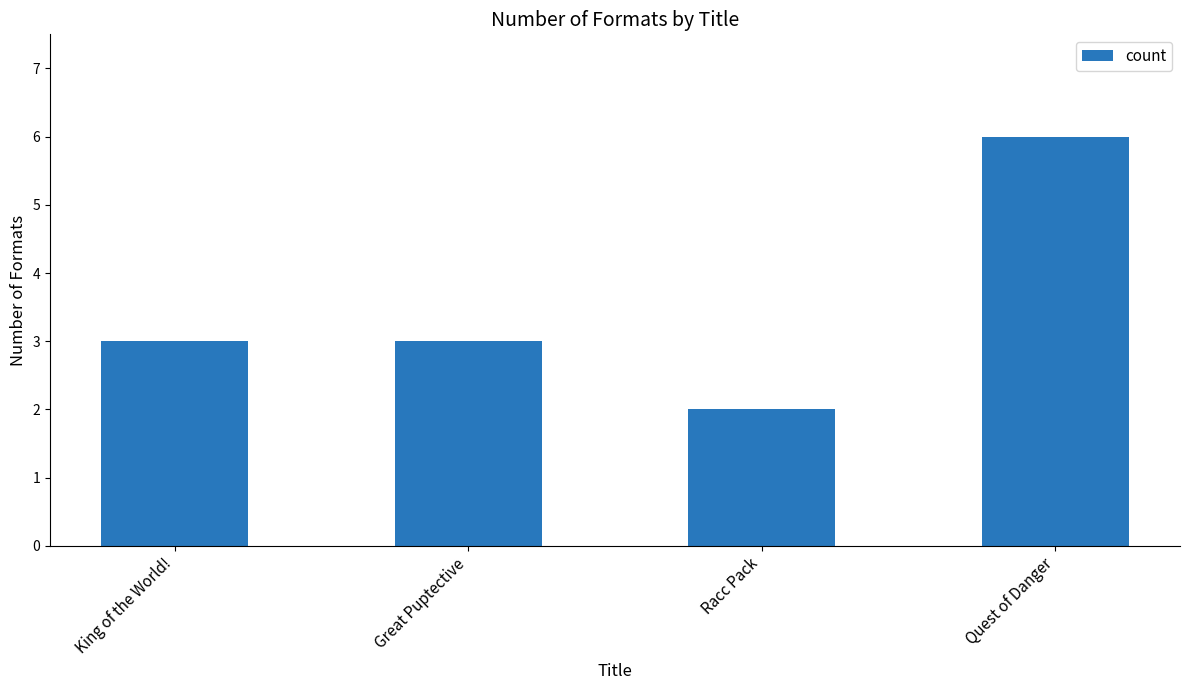

Read the value at Quest of Danger.

6